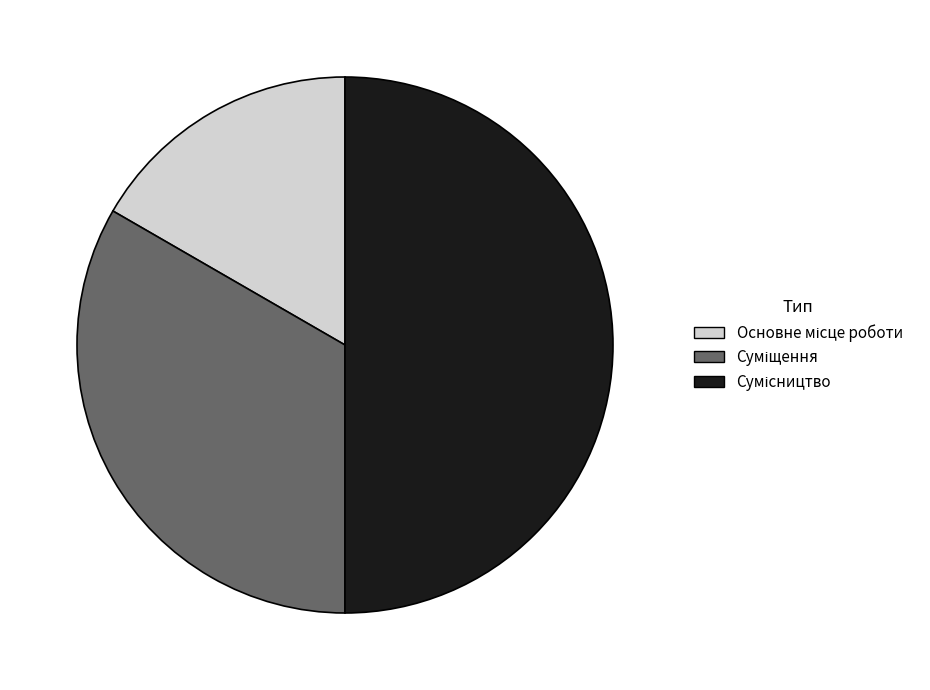

What is the change in value from Суміщення to Сумісництво?

+1